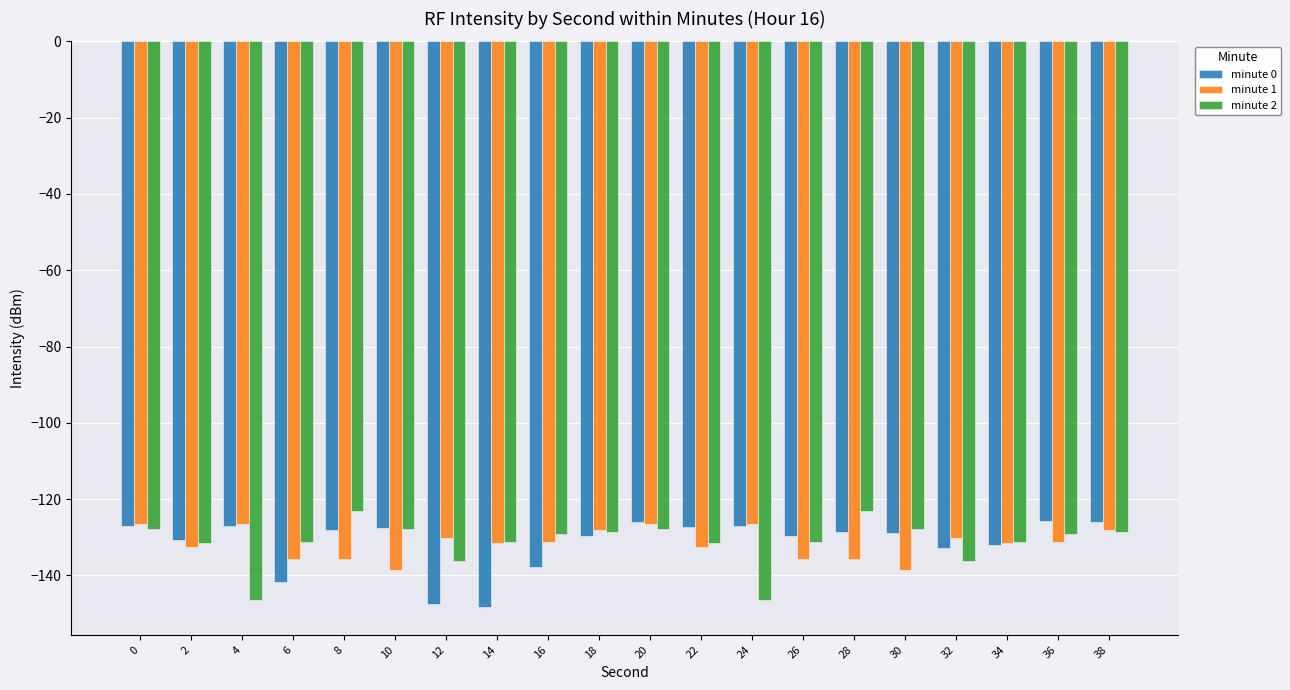

Which series changed the most between 10 and 12?

minute 0